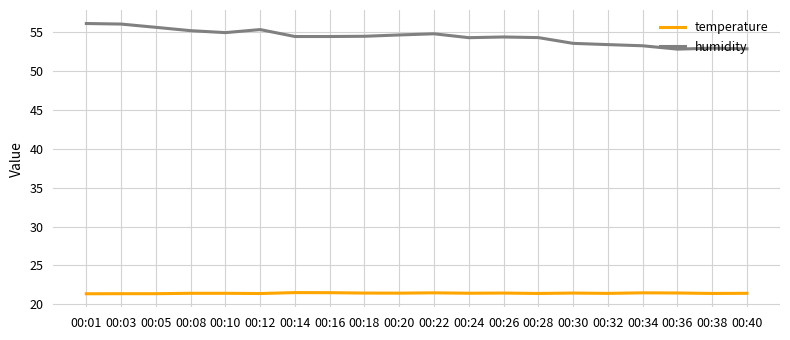

True or false: humidity and temperature cross at least once.

False